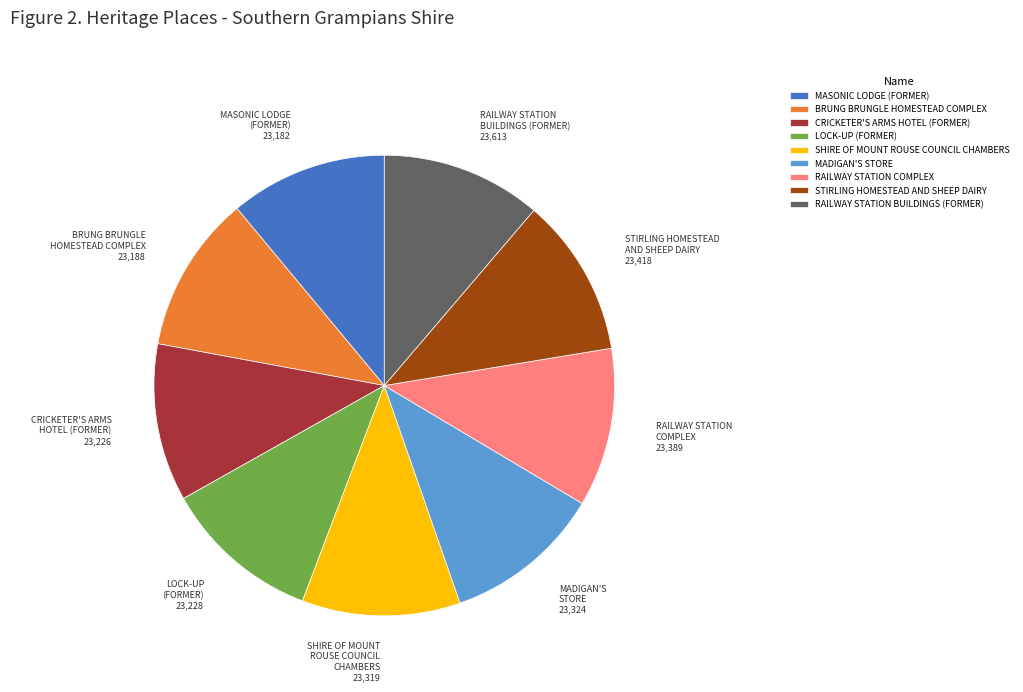

Combined, do BRUNG BRUNGLE HOMESTEAD COMPLEX and MADIGAN'S STORE account for over 50%?

No